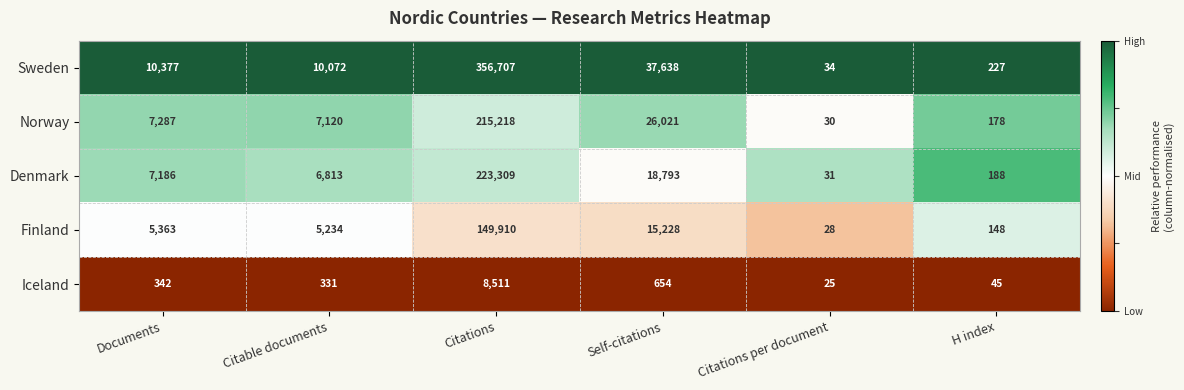

What is the sum of the Sweden values at Citations per document and Citations?

356741